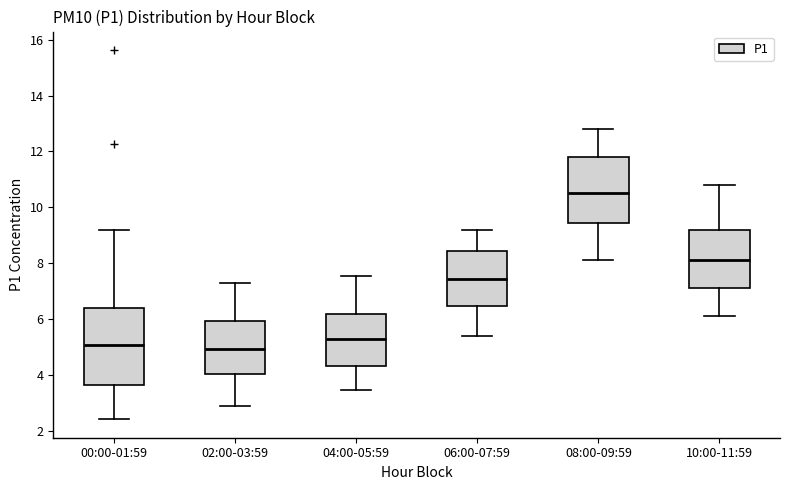

Reading left to right, read every box against the y-axis: the position of its median line, the range the box covers, and the ends of its whiskers. The values are not printed on the chart, so give them approximately, as read against the axis.

00:00-01:59: median 5.0, box 3.6 to 6.4, whiskers 2.4 to 9.2
02:00-03:59: median 5.0, box 4.0 to 6.0, whiskers 3.0 to 7.4
04:00-05:59: median 5.4, box 4.4 to 6.2, whiskers 3.4 to 7.6
06:00-07:59: median 7.4, box 6.4 to 8.4, whiskers 5.4 to 9.2
08:00-09:59: median 10.6, box 9.4 to 11.8, whiskers 8.2 to 12.8
10:00-11:59: median 8.2, box 7.2 to 9.2, whiskers 6.2 to 10.8